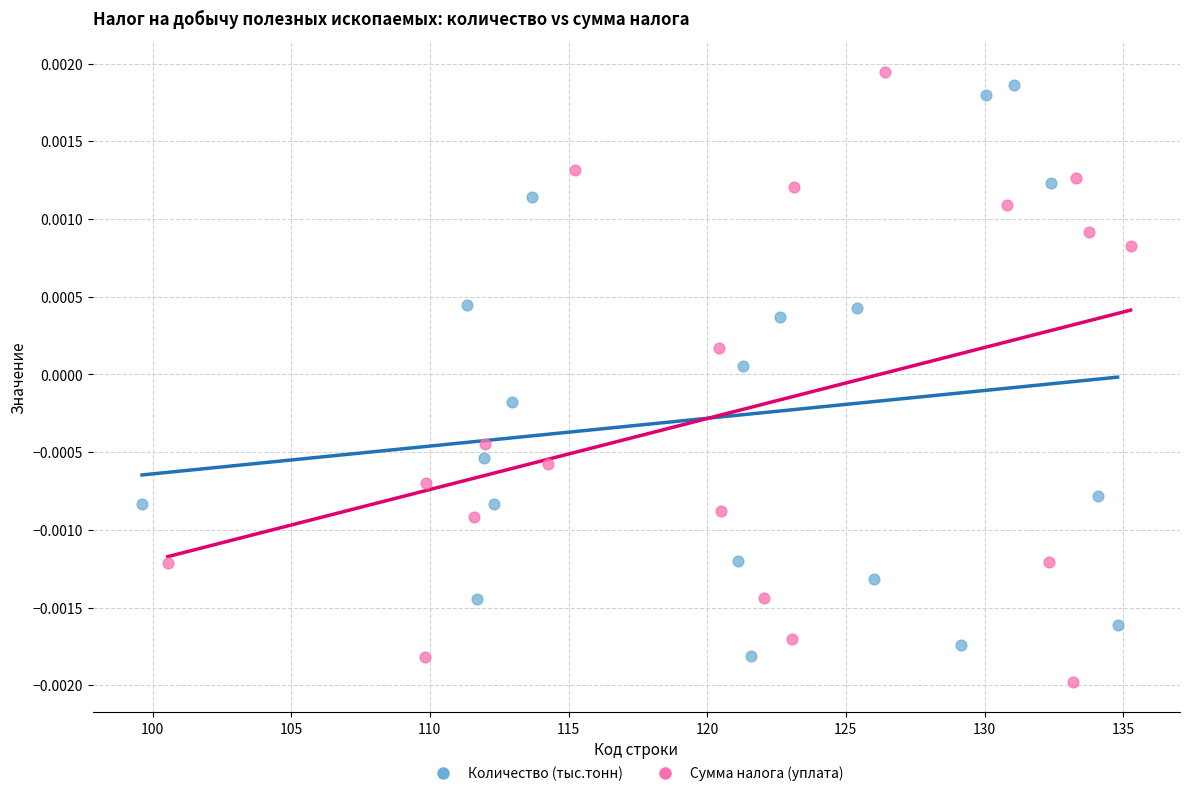

Which series reaches the minimum Y coordinate?

Сумма налога (уплата)